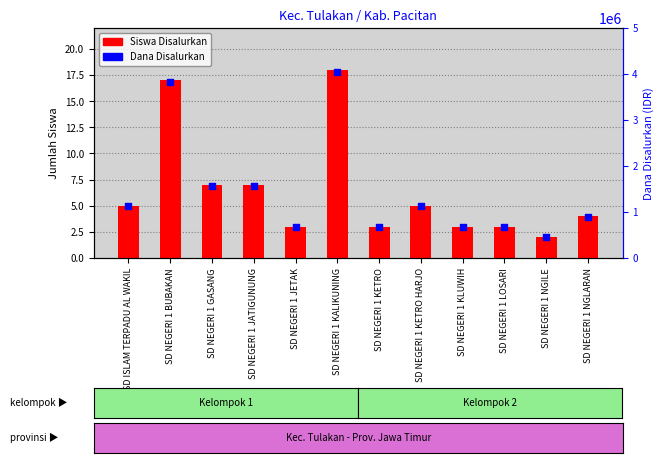

Is the value of Siswa Disalurkan at SD NEGERI 1 JATIGUNUNG greater than the value of Dana Disalurkan at SD NEGERI 1 KETRO HARJO?

No